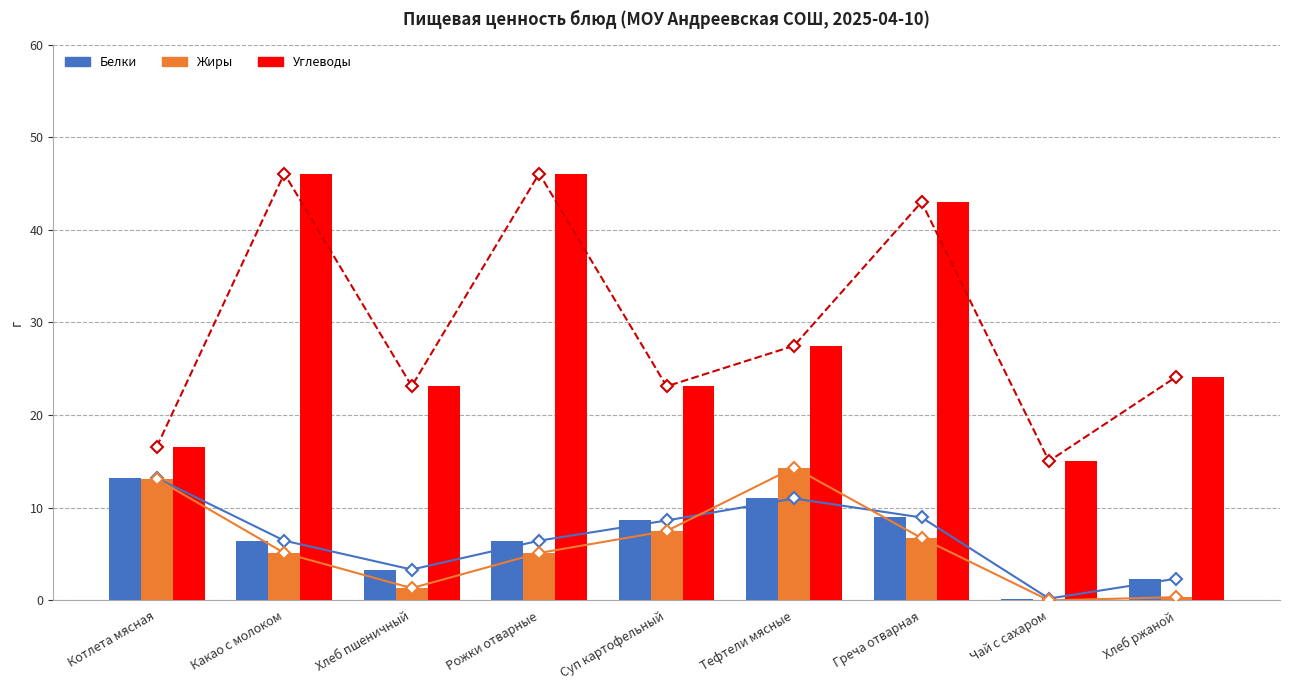

At Тефтели мясные, list the series in order from smallest to largest.

Белки (линия), Белки, Жиры (линия), Жиры, Углеводы (линия), Углеводы